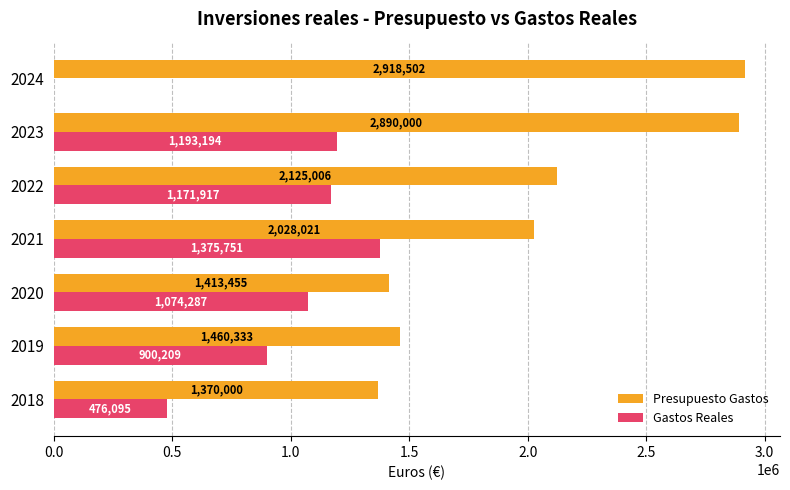

How many values in the Gastos Reales series exceed 1074287?

4